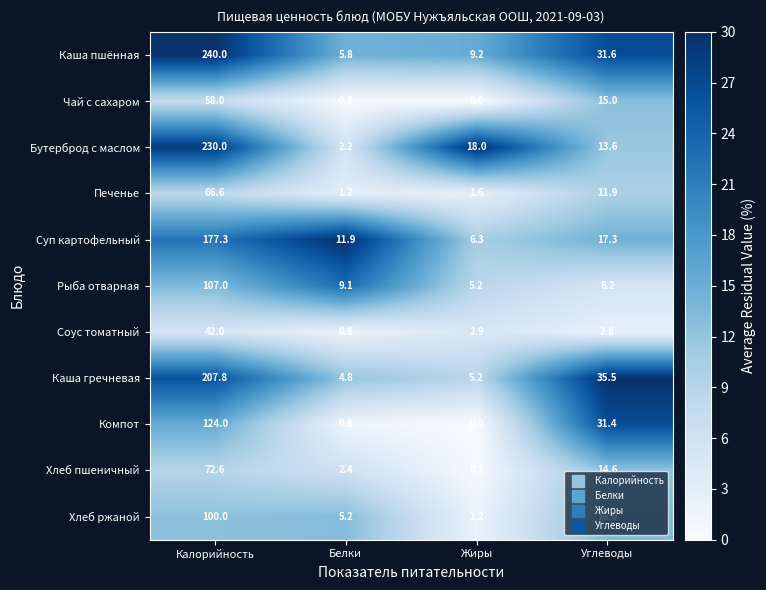

Rank the series at Углеводы from lowest to highest value.

Соус томатный, Рыба отварная, Печенье, Бутерброд с маслом, Хлеб пшеничный, Чай с сахаром, Хлеб ржаной, Суп картофельный, Компот, Каша пшённая, Каша гречневая